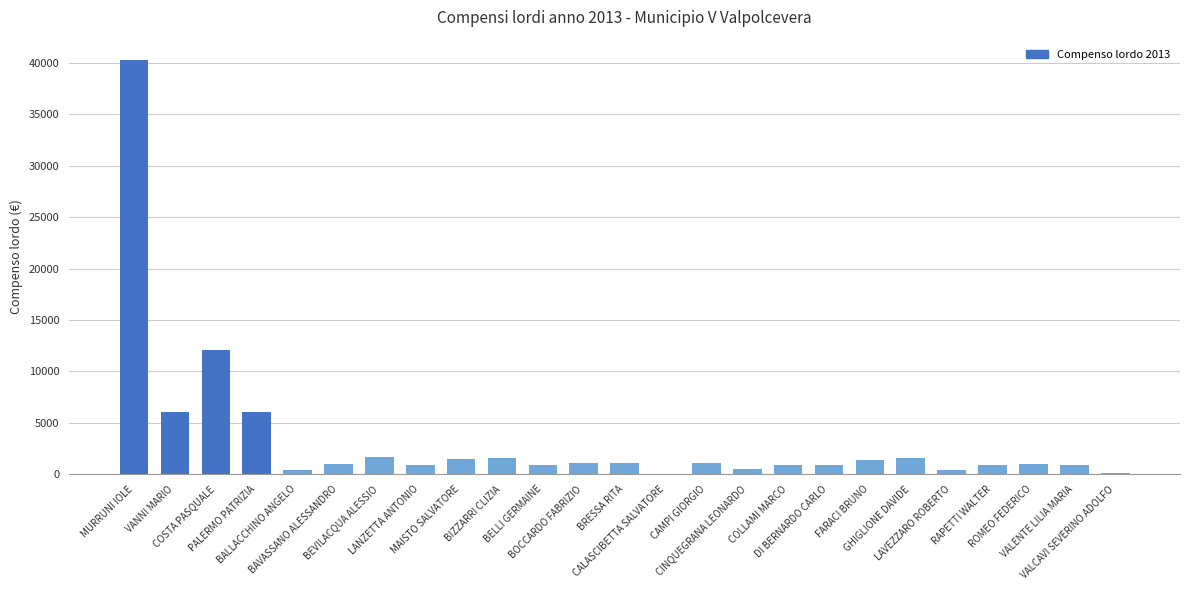

Between CALASCIBETTA SALVATORE and CINQUEGRANA LEONARDO, which is larger?

CINQUEGRANA LEONARDO